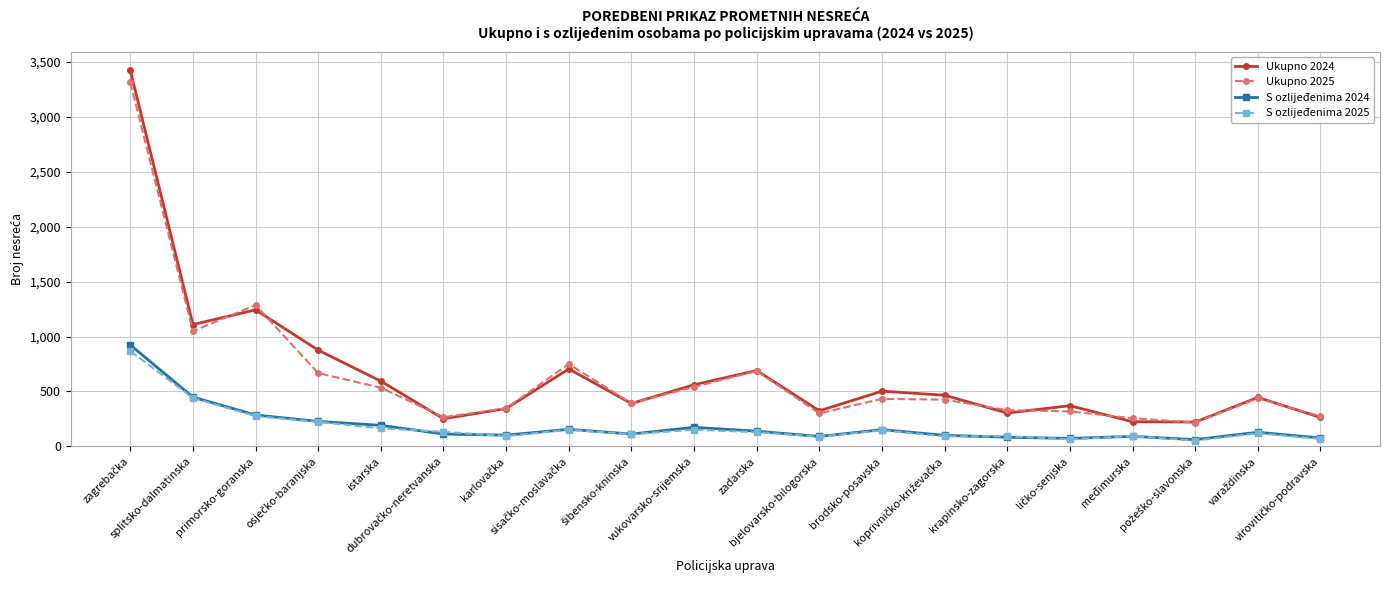

Which series has the widest spread of values?

Ukupno 2024